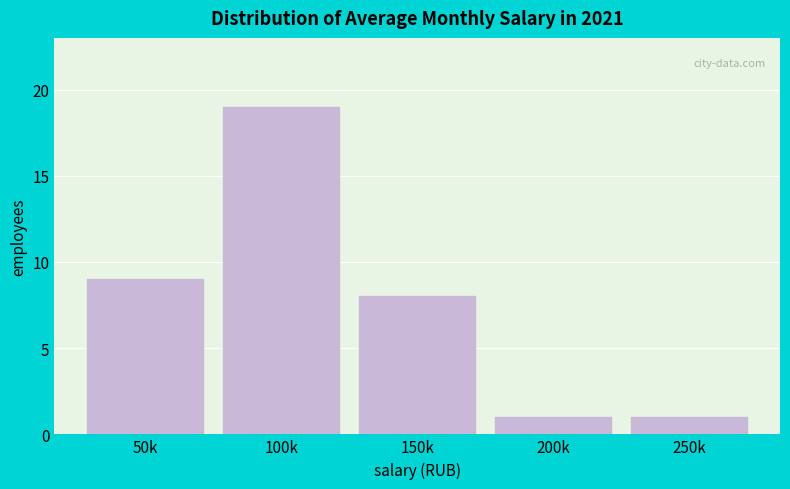

Reading left to right, transcribe all the data shown in this chart.

9	19	8	1	1